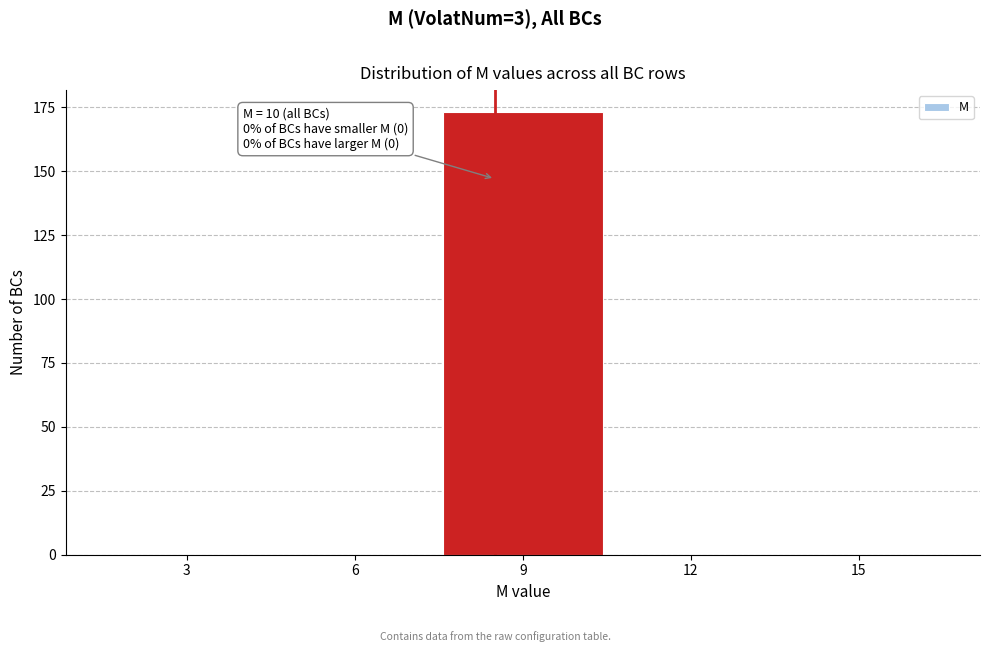

Reading right to left, list all the values displayed in this chart.

15=0	12=0	9=173	6=0	3=0